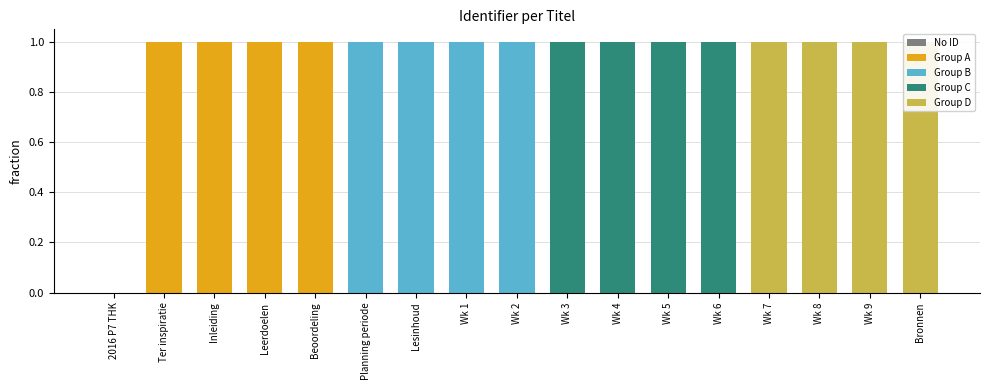

Does the chart contain any negative values?

No